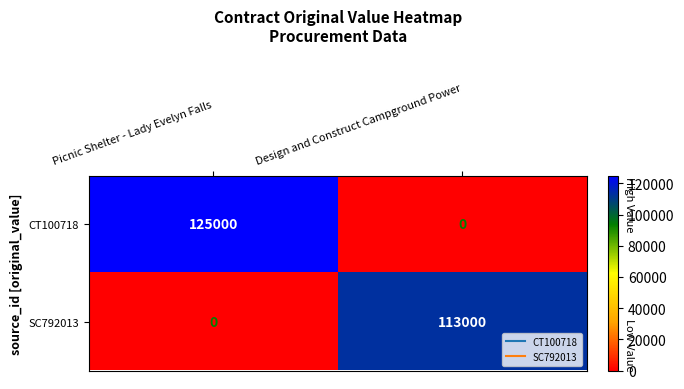

How many values in the CT100718 series are below 125000?

1